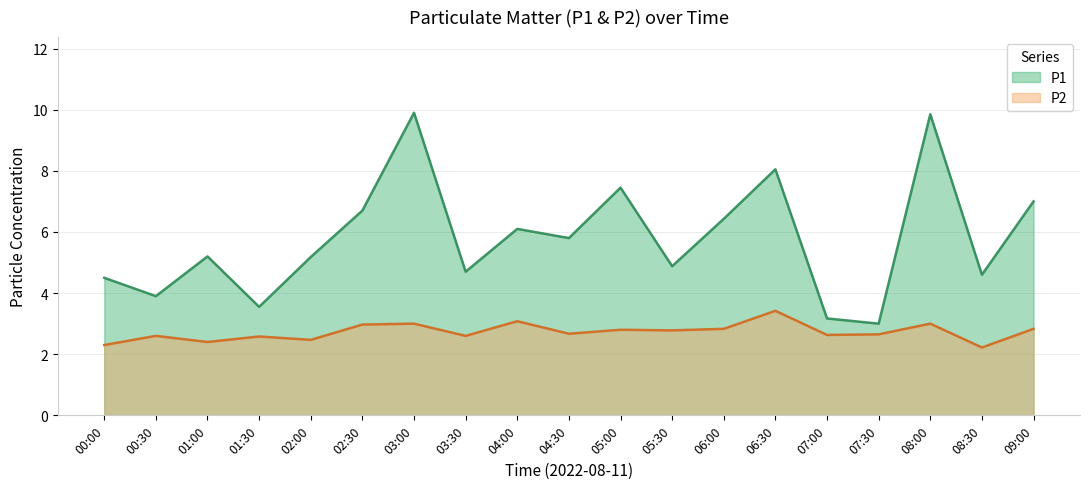

What position from the left is 01:30?

4